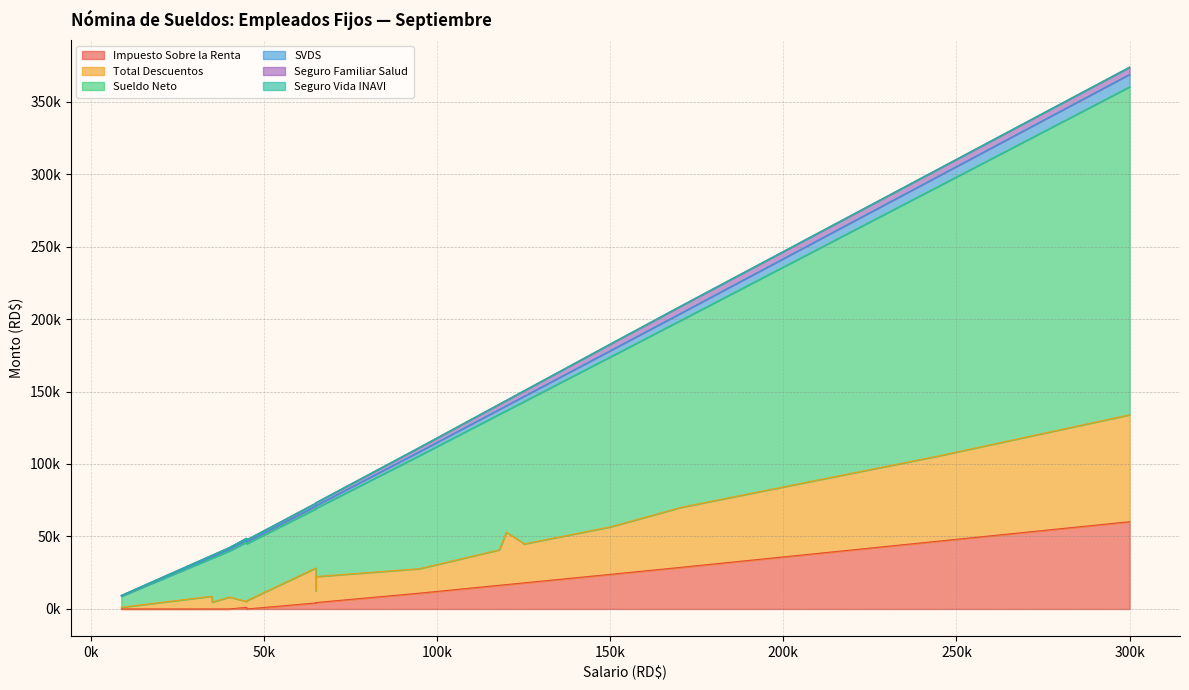

True or false: Seguro Vida INAVI and SVDS cross at least once.

False